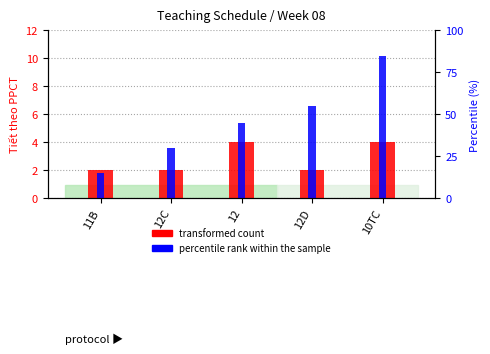

Is the value of percentile rank within the sample at 12 greater than the value of transformed count at 11B?

Yes